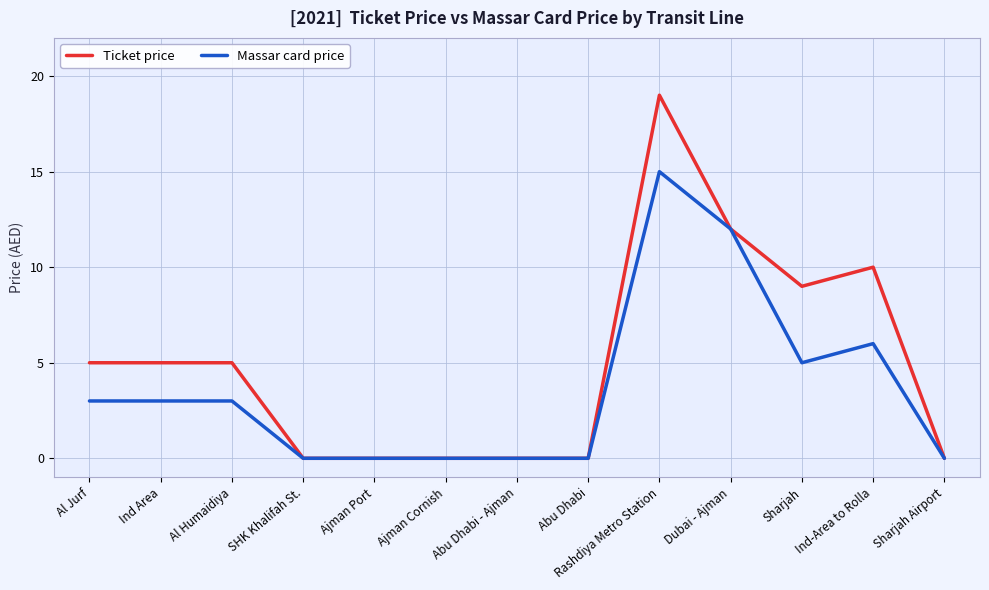

What is the difference between the maximum and second lowest values in the Ticket price series?

19